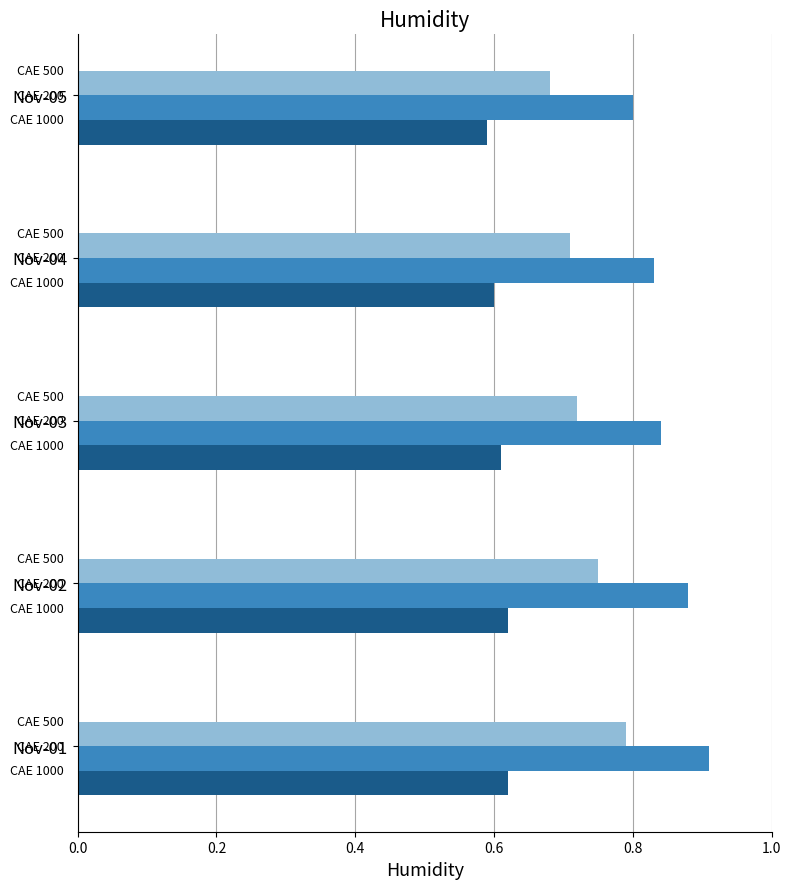

What is the difference between the highest and lowest values at Nov-01?

0.3